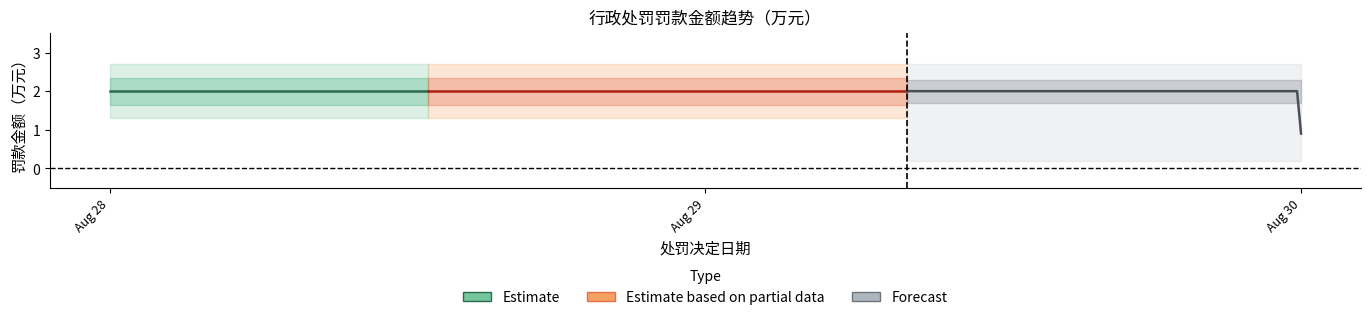

True or false: there are more than 1 points higher than both neighbors.

False